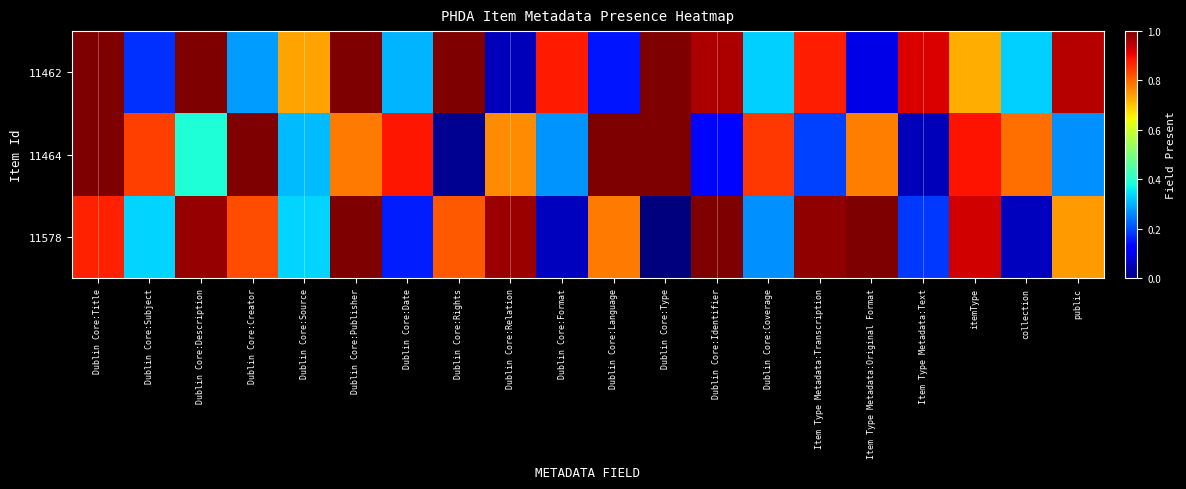

Reading left to right, list all the values displayed in this chart.

11462: Dublin Core:Title=1.0	Dublin Core:Subject=0.2	Dublin Core:Description=1.0	Dublin Core:Creator=0.3	Dublin Core:Source=0.7	Dublin Core:Publisher=1.0	Dublin Core:Date=0.3	Dublin Core:Rights=1.0	Dublin Core:Relation=0.1	Dublin Core:Format=0.9	Dublin Core:Language=0.1	Dublin Core:Type=1.0	Dublin Core:Identifier=1.0	Dublin Core:Coverage=0.3	Item Type Metadata:Transcription=0.9	Item Type Metadata:Original Format=0.1	Item Type Metadata:Text=0.9	itemType=0.7	collection=0.3	public=1.0
11464: Dublin Core:Title=1.0	Dublin Core:Subject=0.8	Dublin Core:Description=0.4	Dublin Core:Creator=1.0	Dublin Core:Source=0.3	Dublin Core:Publisher=0.8	Dublin Core:Date=0.9	Dublin Core:Rights=0.0	Dublin Core:Relation=0.8	Dublin Core:Format=0.3	Dublin Core:Language=1.0	Dublin Core:Type=1.0	Dublin Core:Identifier=0.1	Dublin Core:Coverage=0.8	Item Type Metadata:Transcription=0.2	Item Type Metadata:Original Format=0.8	Item Type Metadata:Text=0.1	itemType=0.9	collection=0.8	public=0.3
11578: Dublin Core:Title=0.9	Dublin Core:Subject=0.3	Dublin Core:Description=1.0	Dublin Core:Creator=0.8	Dublin Core:Source=0.3	Dublin Core:Publisher=1.0	Dublin Core:Date=0.2	Dublin Core:Rights=0.8	Dublin Core:Relation=1.0	Dublin Core:Format=0.1	Dublin Core:Language=0.8	Dublin Core:Type=0.0	Dublin Core:Identifier=1.0	Dublin Core:Coverage=0.3	Item Type Metadata:Transcription=1.0	Item Type Metadata:Original Format=1.0	Item Type Metadata:Text=0.2	itemType=0.9	collection=0.1	public=0.7